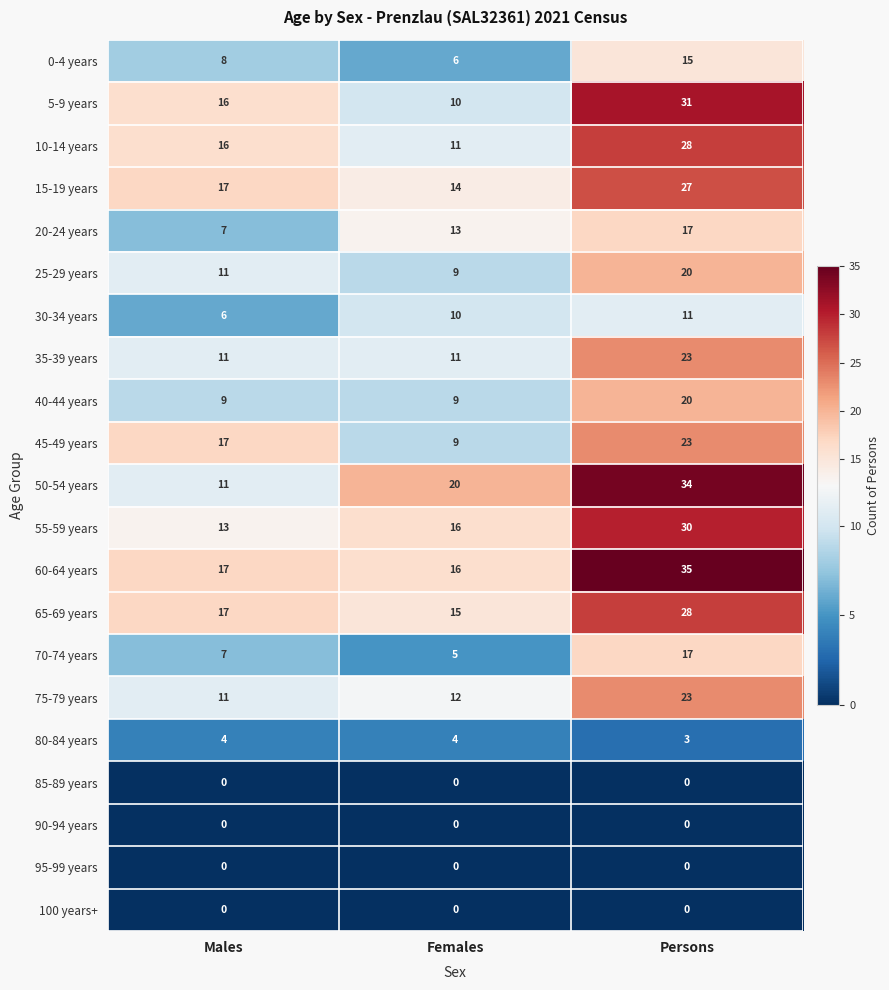

True or false: 75-79 years has a value of 12 at Females.

True